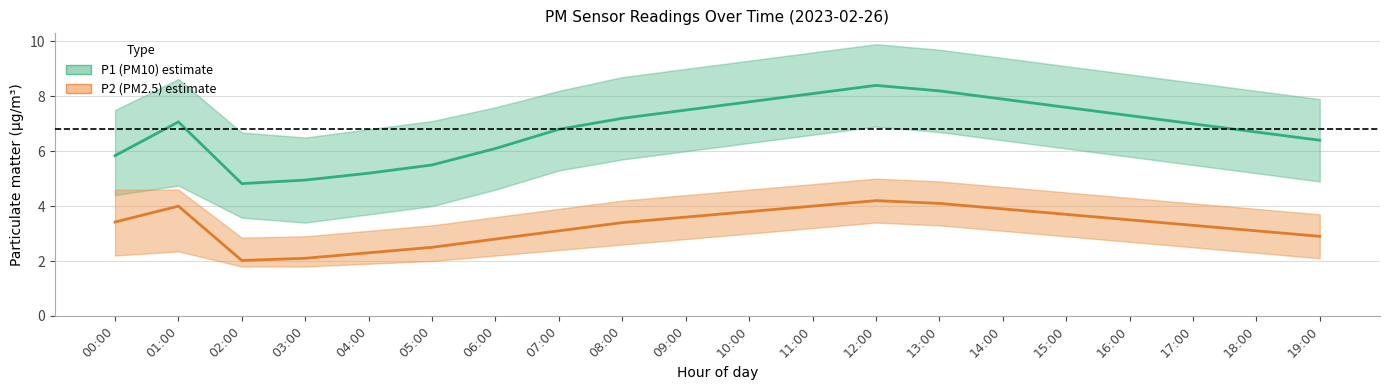

The P1 (PM10) series shows 2.5 at 02:00. True or false?

False